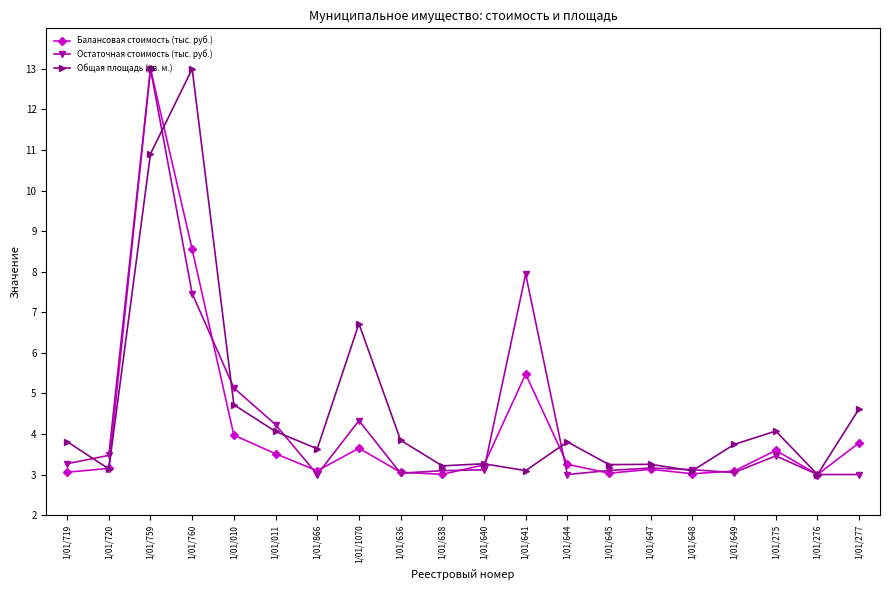

At 1/01/1070, list the series in order from smallest to largest.

Балансовая стоимость (тыс. руб.), Остаточная стоимость (тыс. руб.), Общая площадь (кв. м.)